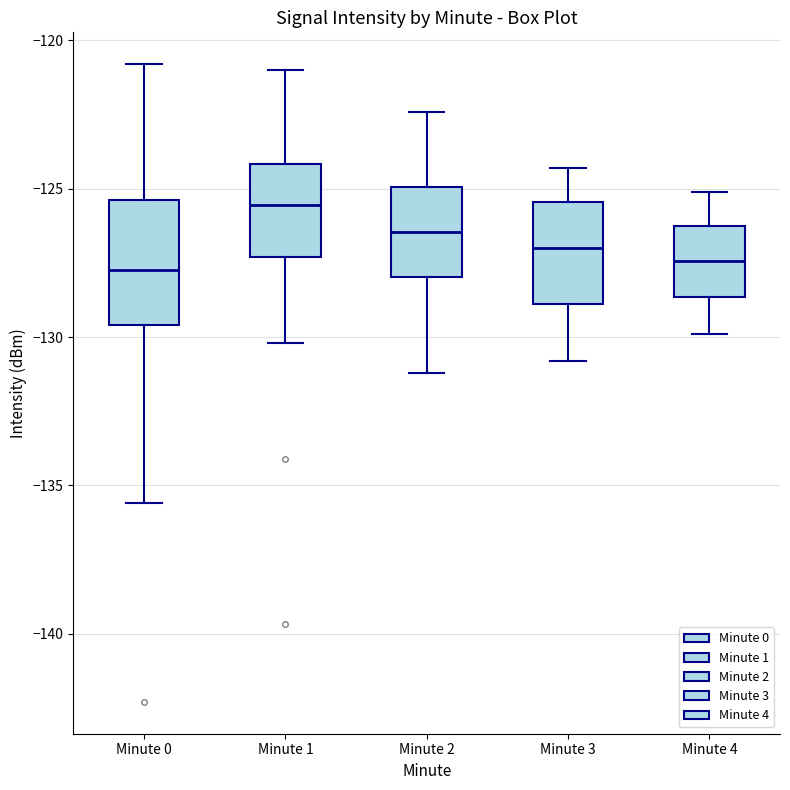

Reading left to right, read every box against the y-axis: the position of its median line, the range the box covers, and the ends of its whiskers. The values are not printed on the chart, so give them approximately, as read against the axis.

Minute 0: median -127.5, box -129.5 to -125.5, whiskers -135.5 to -121.0
Minute 1: median -125.5, box -127.5 to -124.0, whiskers -130.0 to -121.0
Minute 2: median -126.5, box -128.0 to -125.0, whiskers -131.0 to -122.5
Minute 3: median -127.0, box -129.0 to -125.5, whiskers -131.0 to -124.5
Minute 4: median -127.5, box -128.5 to -126.0, whiskers -130.0 to -125.0